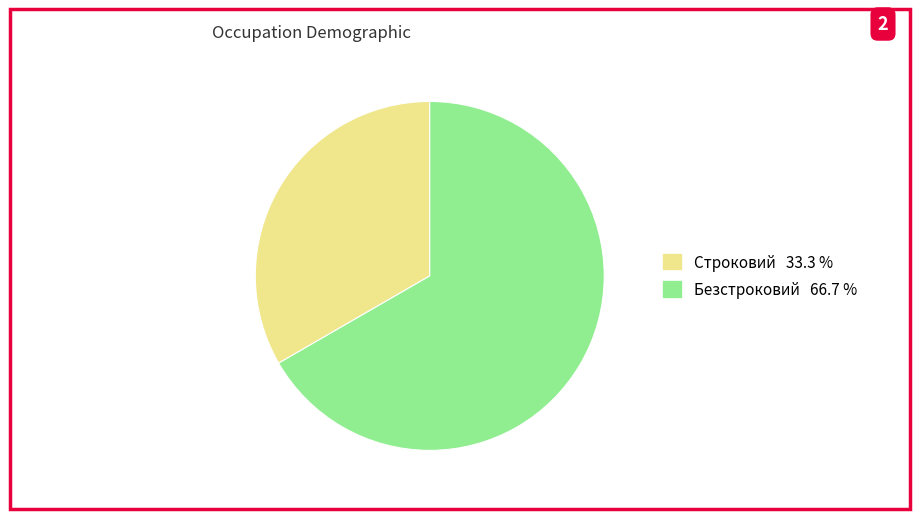

How many slices are in this pie chart?

2